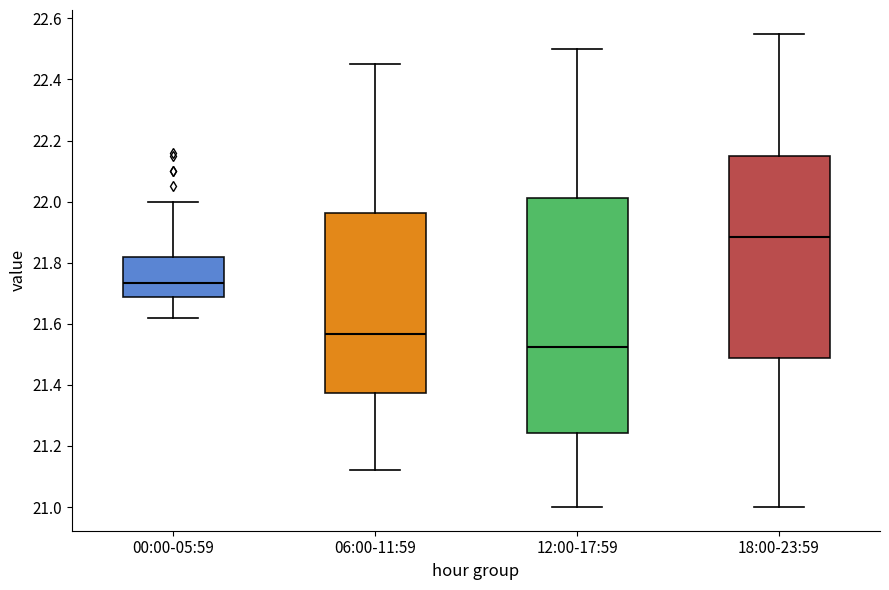

Reading left to right, read every box against the y-axis: the position of its median line, the range the box covers, and the ends of its whiskers. The values are not printed on the chart, so give them approximately, as read against the axis.

00:00-05:59: median 21.74, box 21.68 to 21.82, whiskers 21.62 to 22.00
06:00-11:59: median 21.56, box 21.38 to 21.96, whiskers 21.12 to 22.46
12:00-17:59: median 21.52, box 21.24 to 22.02, whiskers 21.00 to 22.50
18:00-23:59: median 21.88, box 21.48 to 22.16, whiskers 21.00 to 22.56